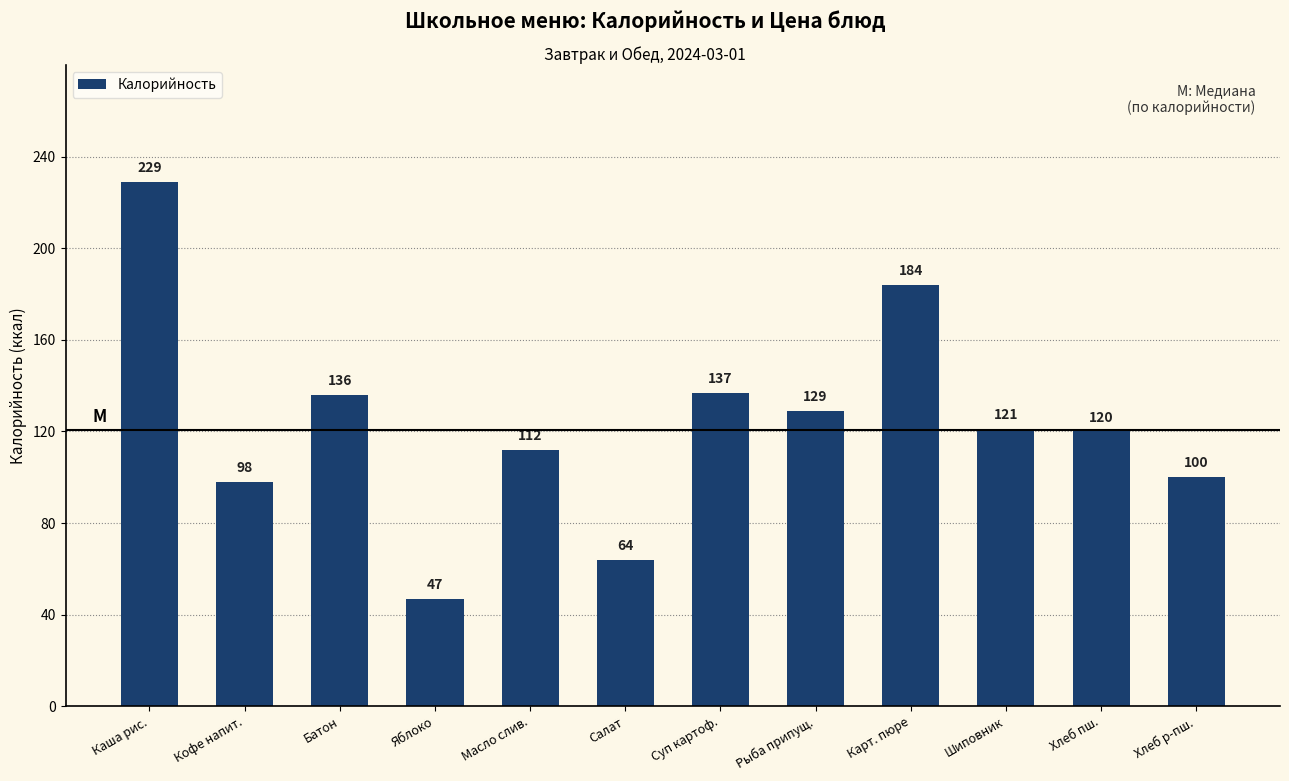

Count the number of data series in this chart.

1